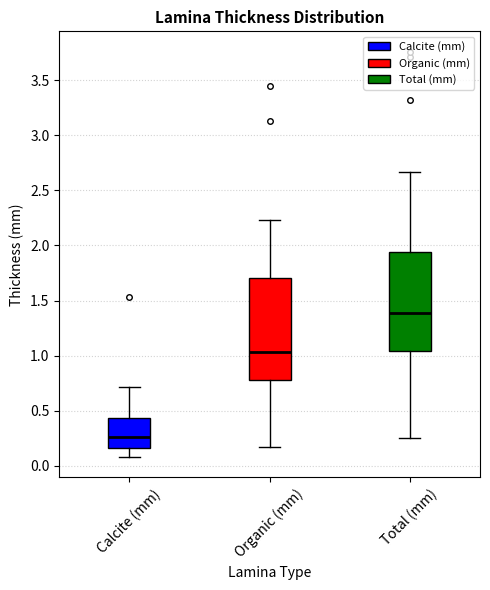

Reading left to right, transcribe this box plot: for each box, give where its median line is, the range the box spans, and where its two whiskers end, as read against the y-axis. The values are not printed on the chart, so give them approximately, as read against the axis.

Calcite (mm): median 0.25, box 0.15 to 0.45, whiskers 0.10 to 0.70
Organic (mm): median 1.05, box 0.80 to 1.70, whiskers 0.15 to 2.25
Total (mm): median 1.40, box 1.05 to 1.95, whiskers 0.25 to 2.65